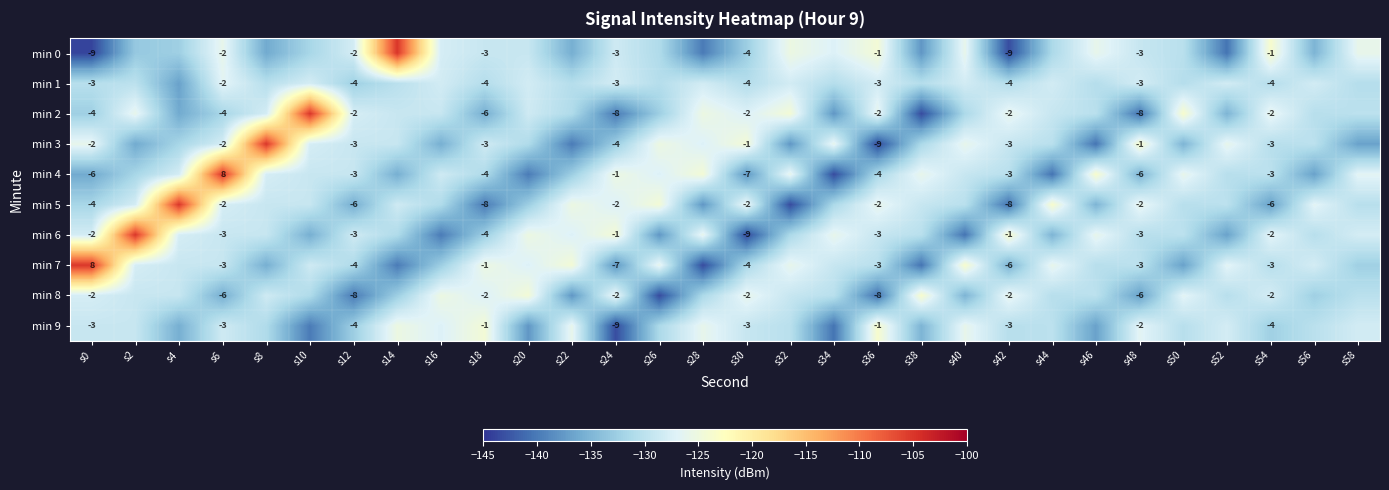

What is the difference between the maximum and minimum values in the min 3 series?

38.3